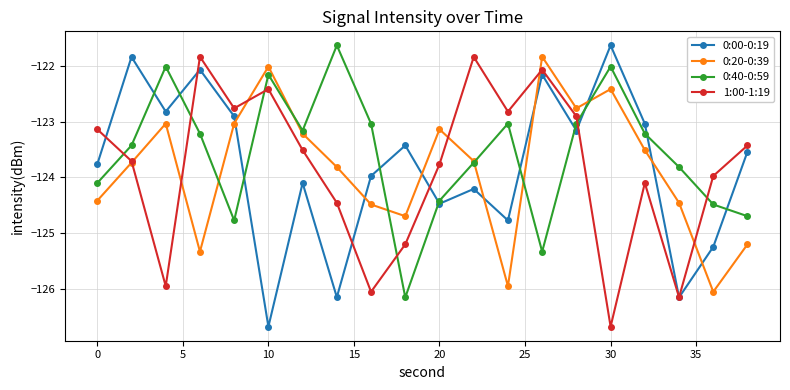

What is the maximum value shown in the chart?

-121.6